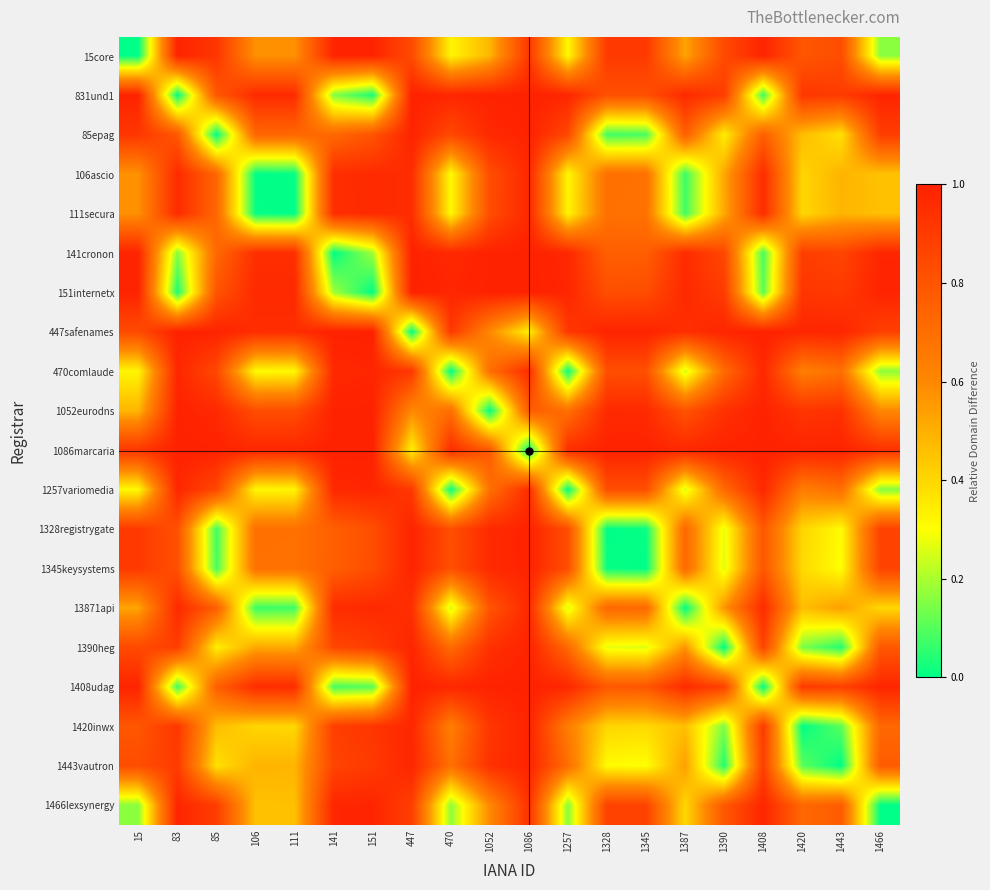

How many categories are shown in the chart?

20